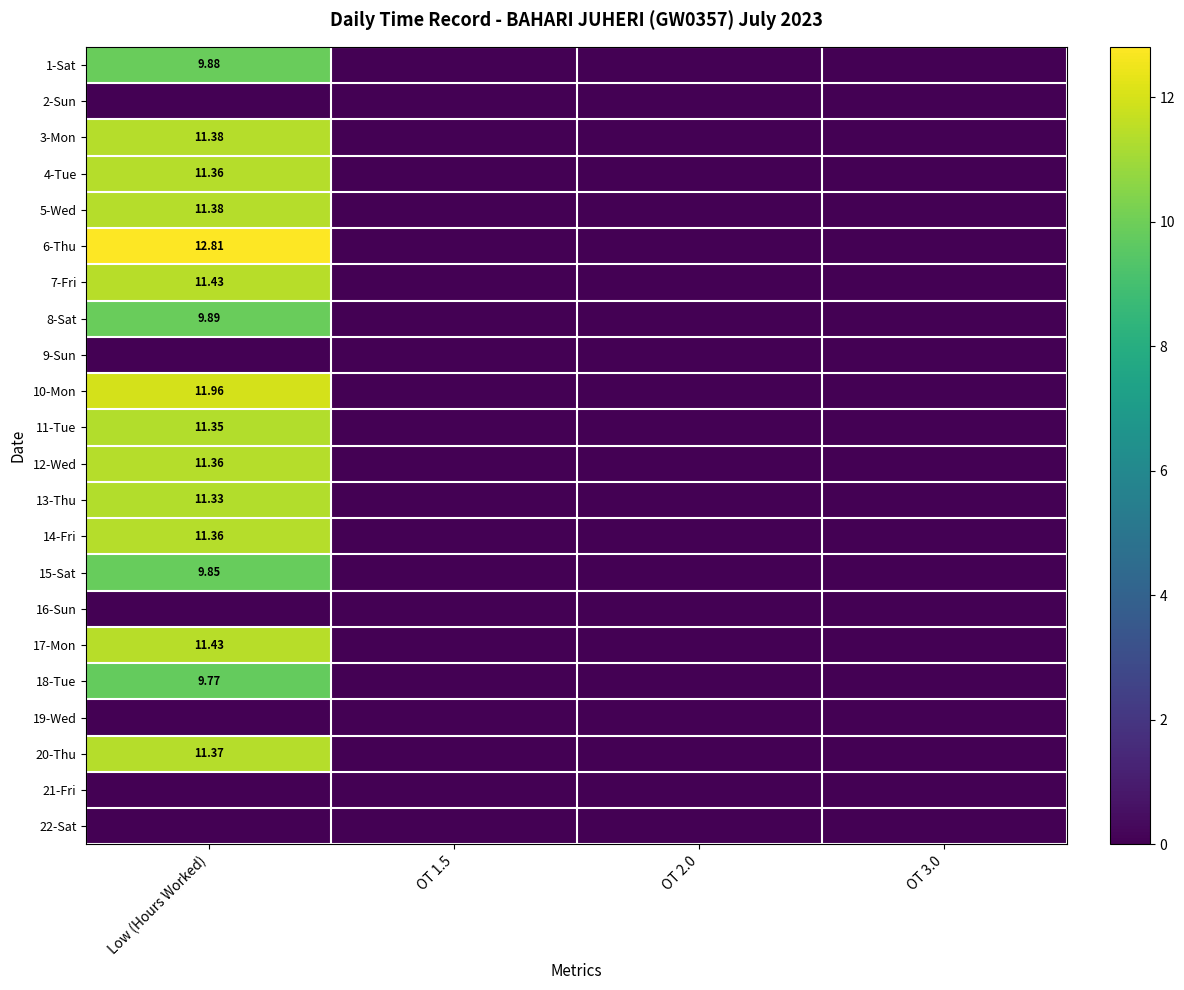

What is the sum of all 18-Tue values?

9.8